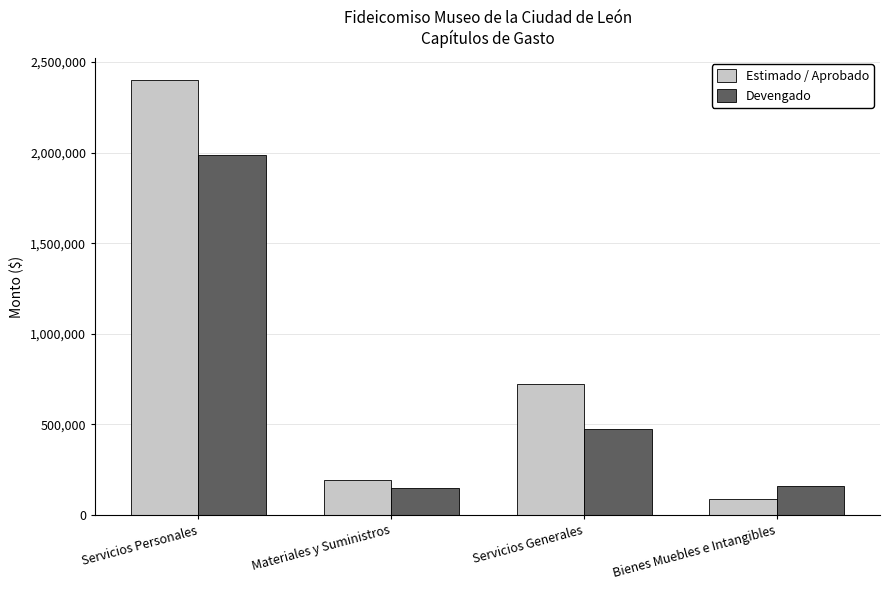

What is the total value across all series at Servicios Generales?

1197426.1